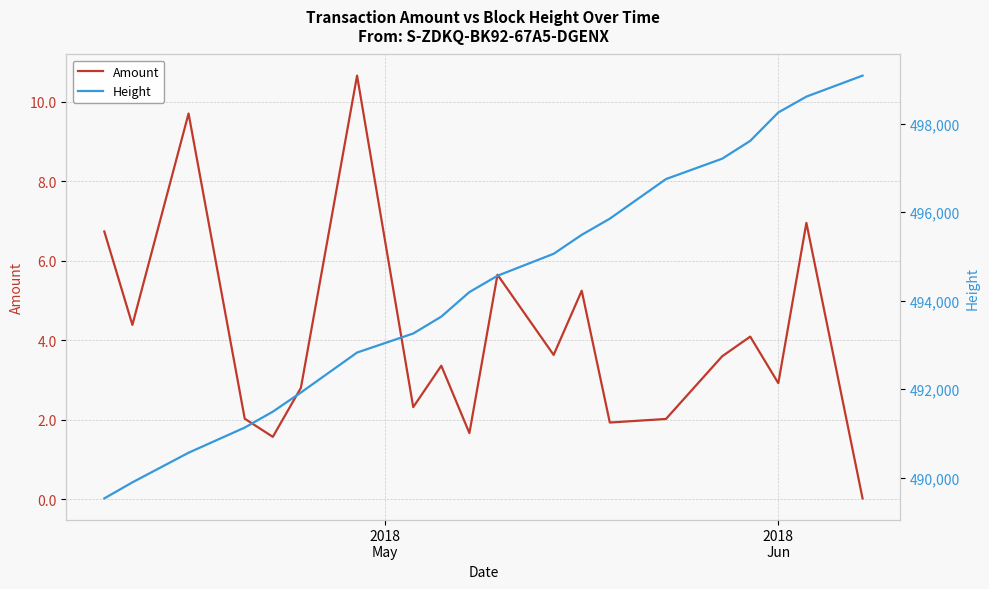

How many lines are shown in the chart?

2